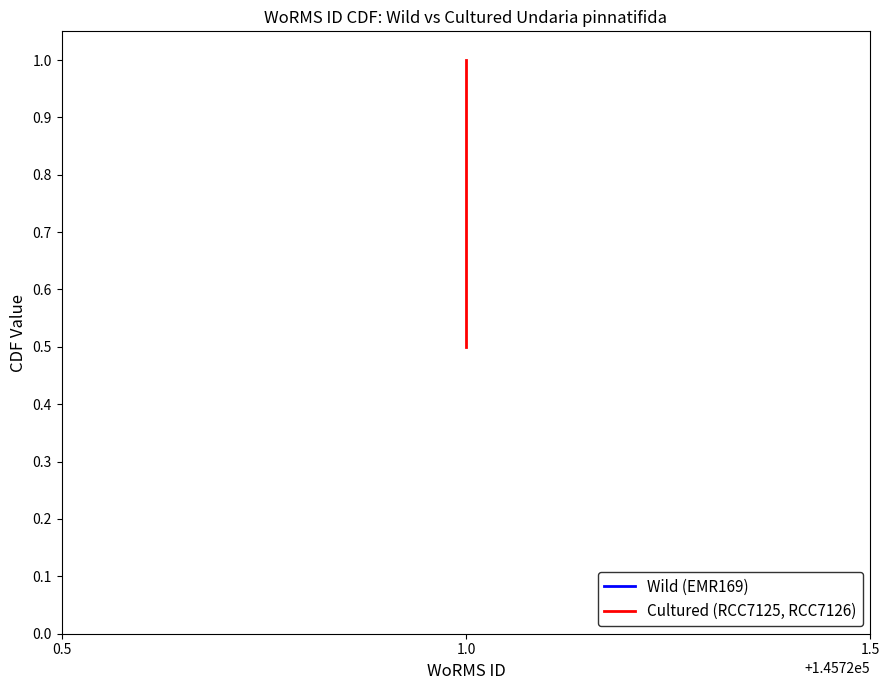

What is the change in value from 0.5 to 1.0?

+0.5